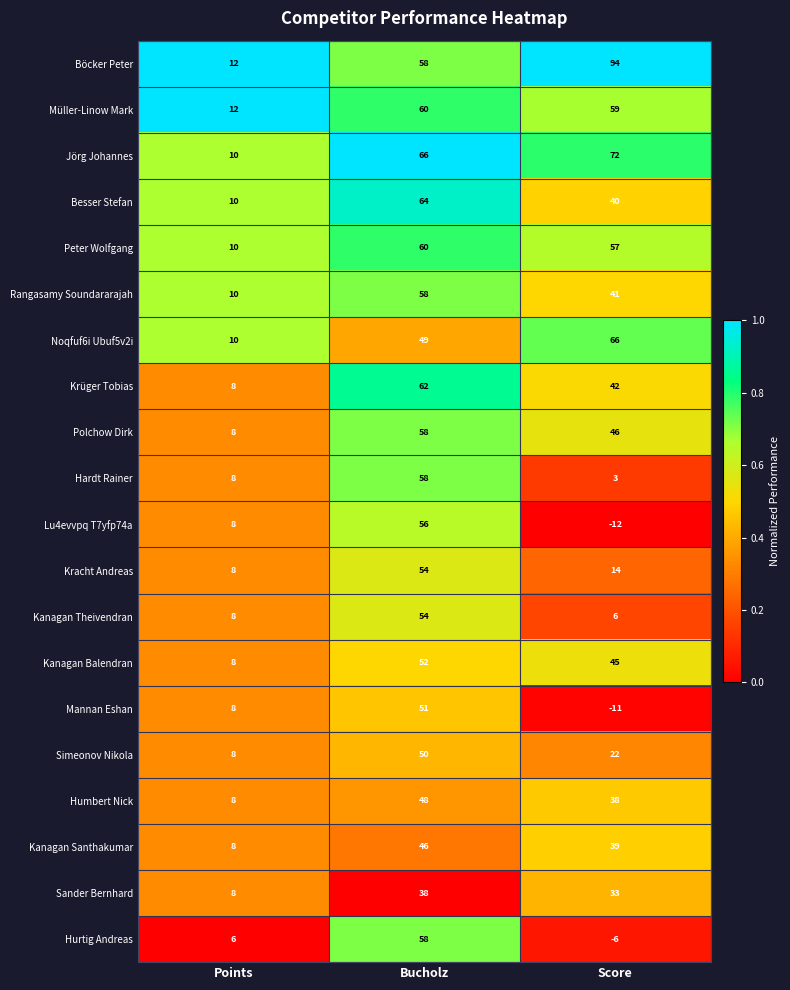

Is it true that Müller-Linow Mark equals 82 at Score?

False